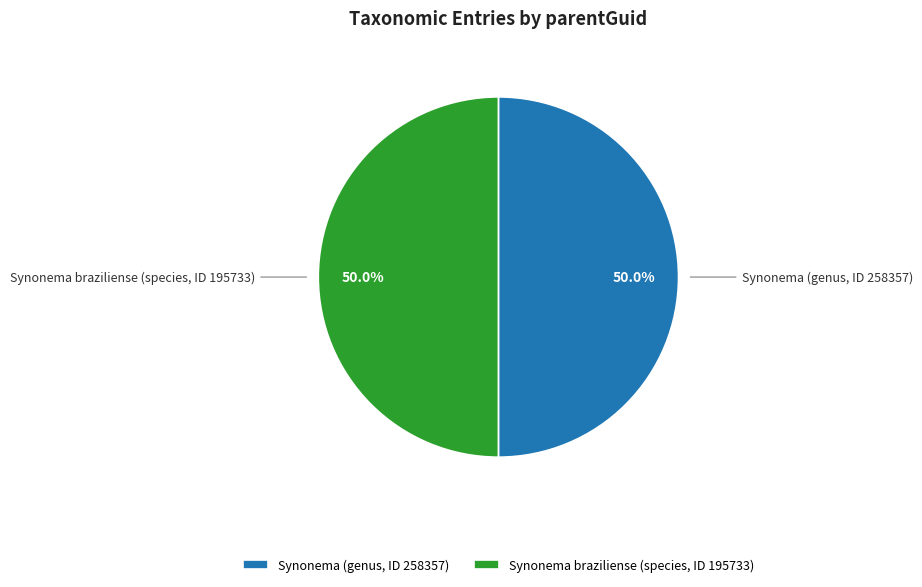

Count the number of slices in the pie.

2